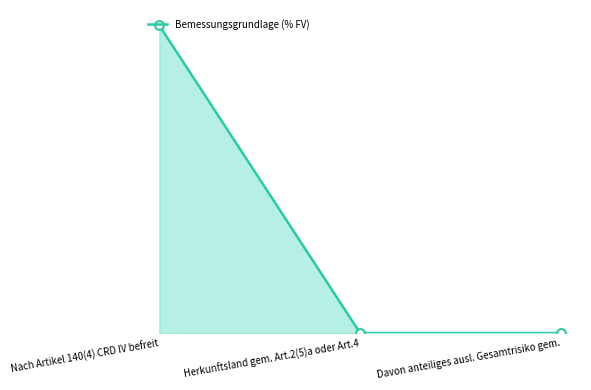

Which has a higher value, Nach Artikel 140(4) CRD IV befreit or Herkunftsland gem. Art.2(5)a oder Art.4?

Nach Artikel 140(4) CRD IV befreit